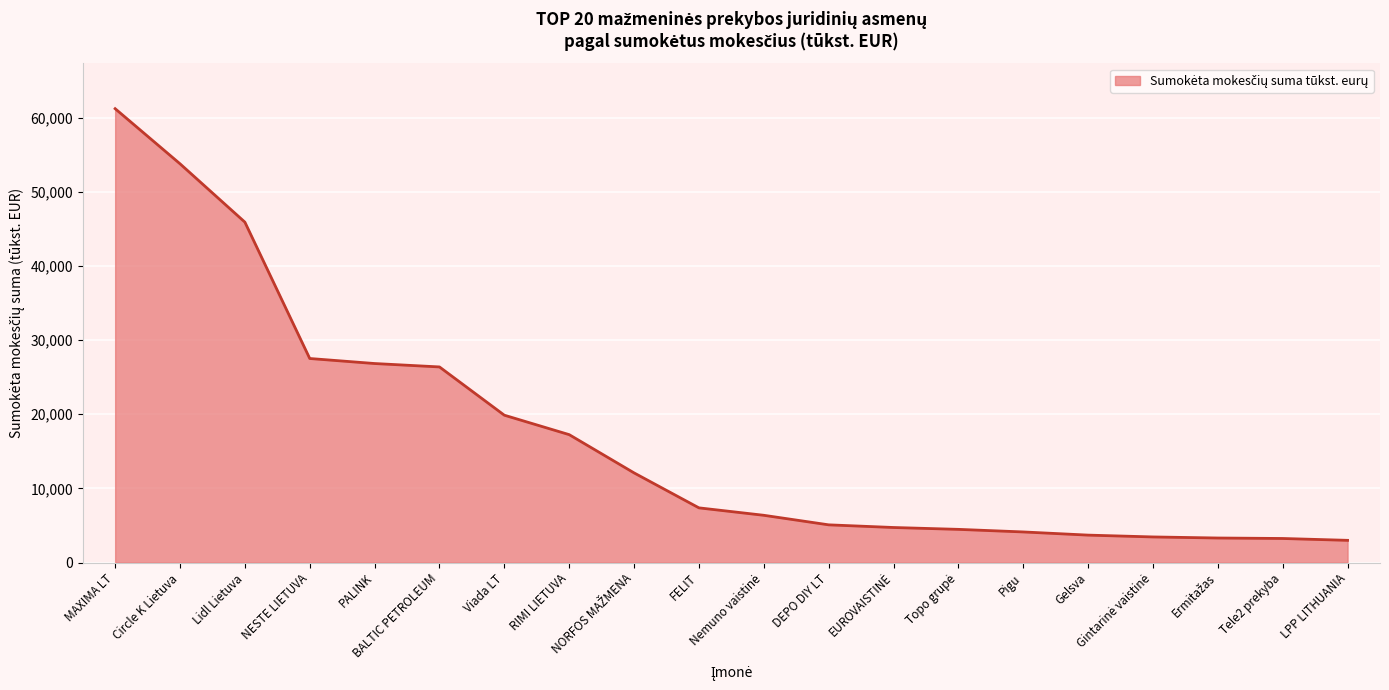

What is the maximum value shown in the chart?

61207